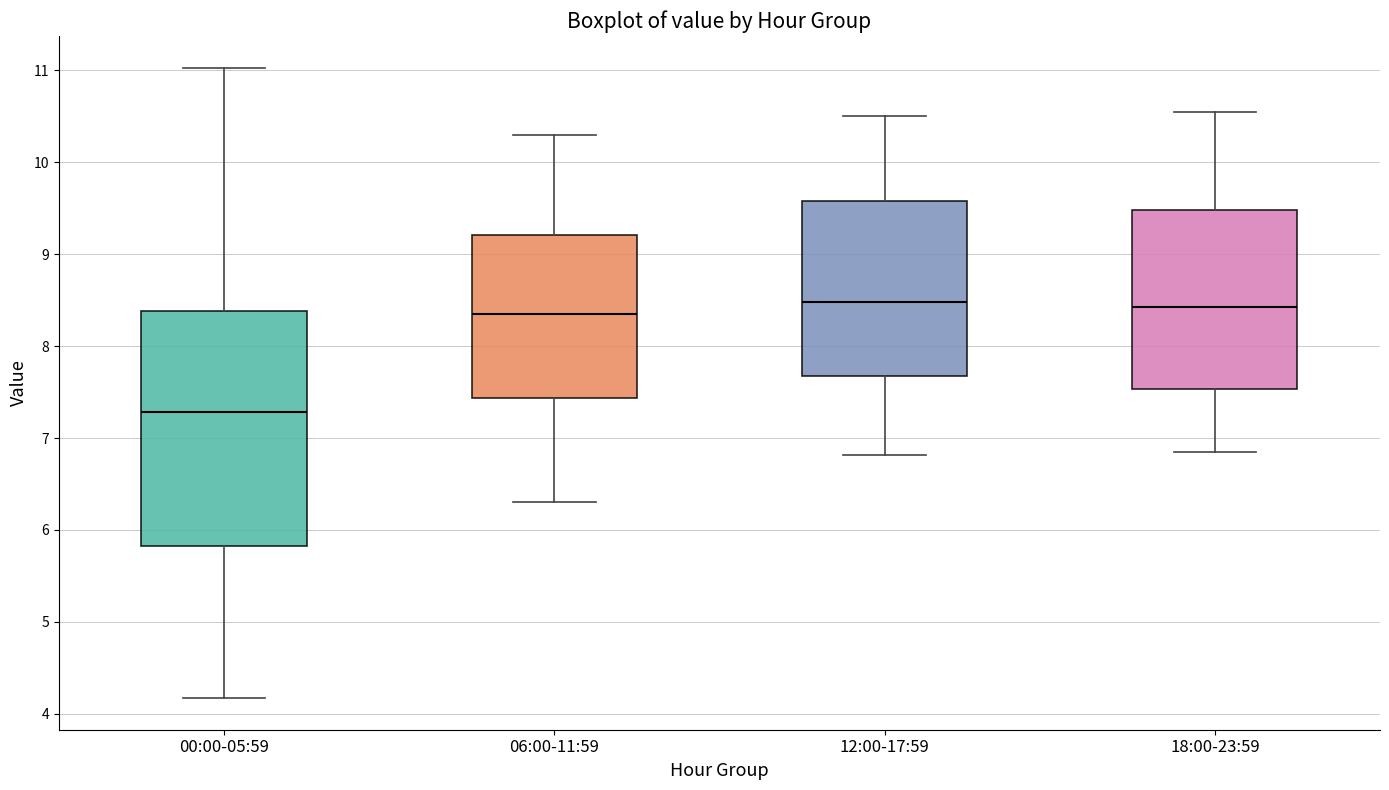

Reading left to right, read every box against the y-axis: the position of its median line, the range the box covers, and the ends of its whiskers. The values are not printed on the chart, so give them approximately, as read against the axis.

00:00-05:59: median 7.3, box 5.8 to 8.4, whiskers 4.2 to 11.0
06:00-11:59: median 8.4, box 7.4 to 9.2, whiskers 6.3 to 10.3
12:00-17:59: median 8.5, box 7.7 to 9.6, whiskers 6.8 to 10.5
18:00-23:59: median 8.4, box 7.5 to 9.5, whiskers 6.9 to 10.6